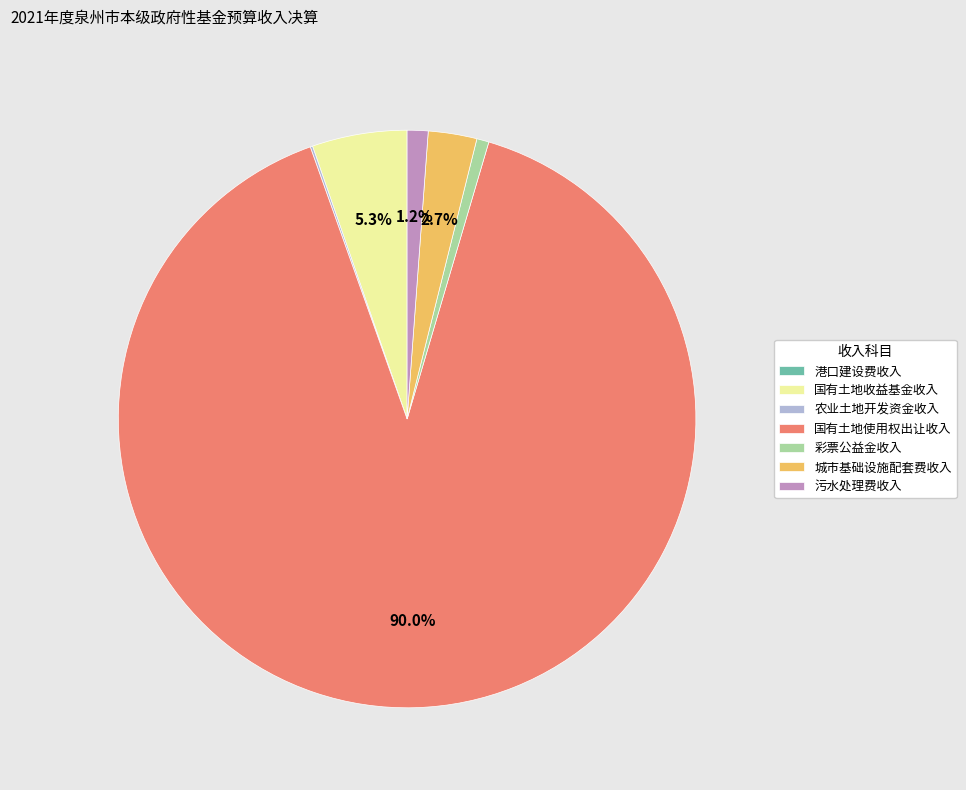

Which category has the biggest portion of the pie?

国有土地使用权出让收入